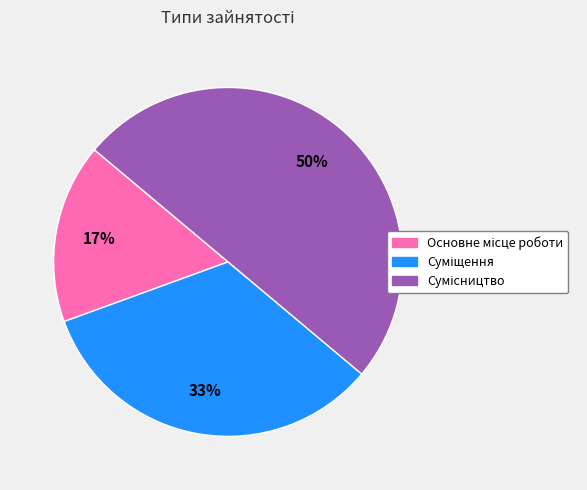

To the nearest percent, what is the difference between the largest and smallest slice percentages?

33%